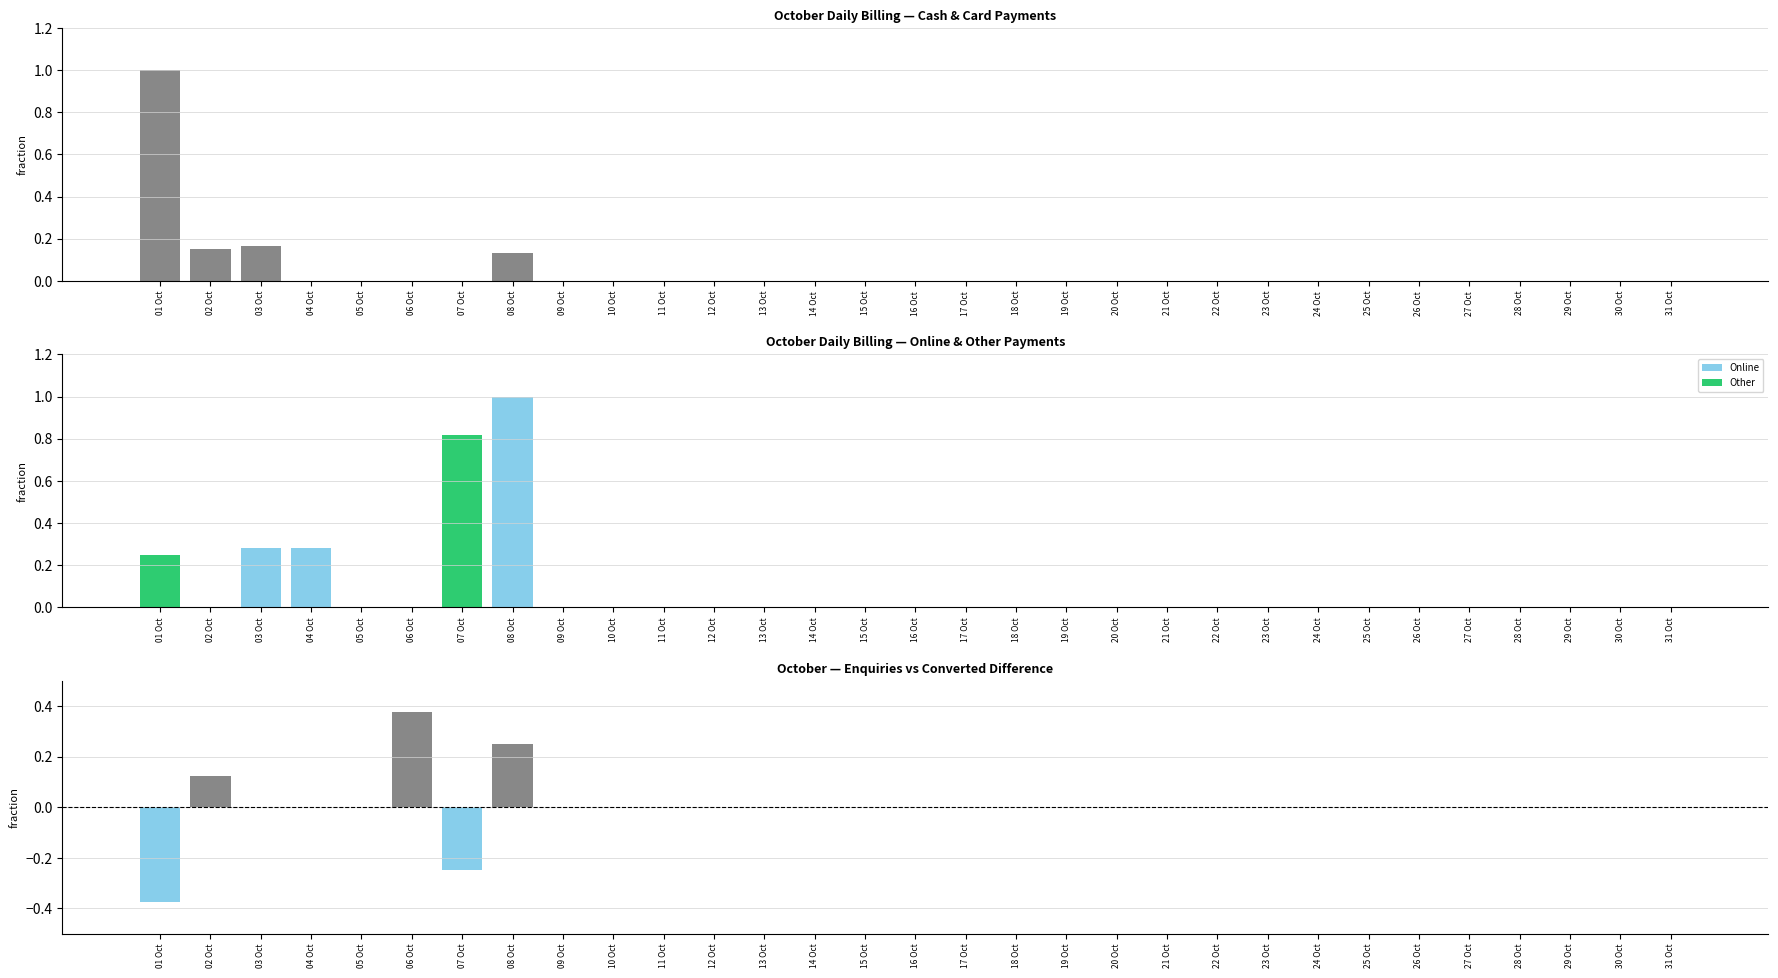

How many Card values are between 0 and 1?

31